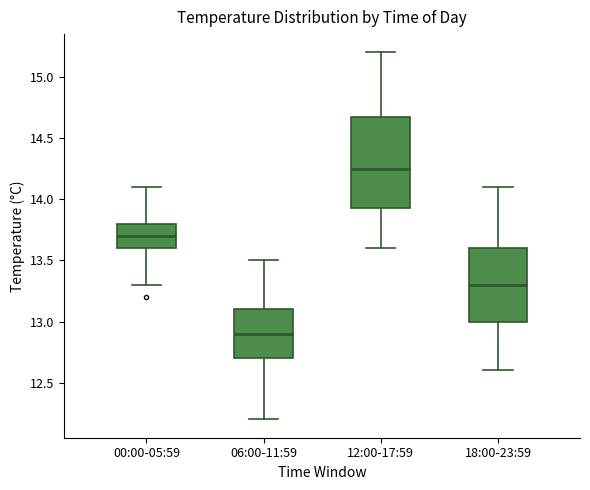

Which box has the highest median line?

12:00-17:59